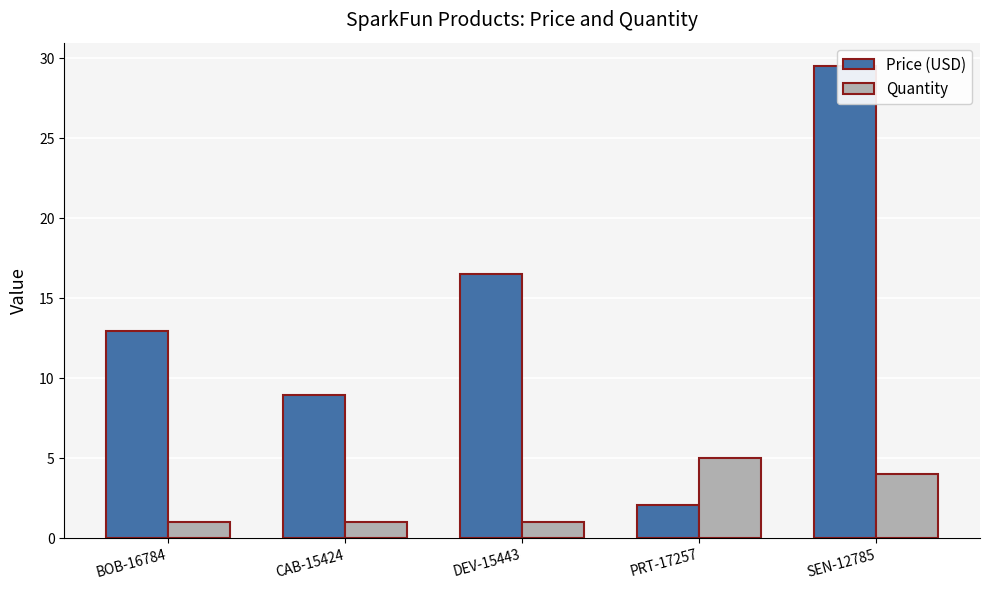

Which category has the lowest value in the Price (USD) series?

PRT-17257